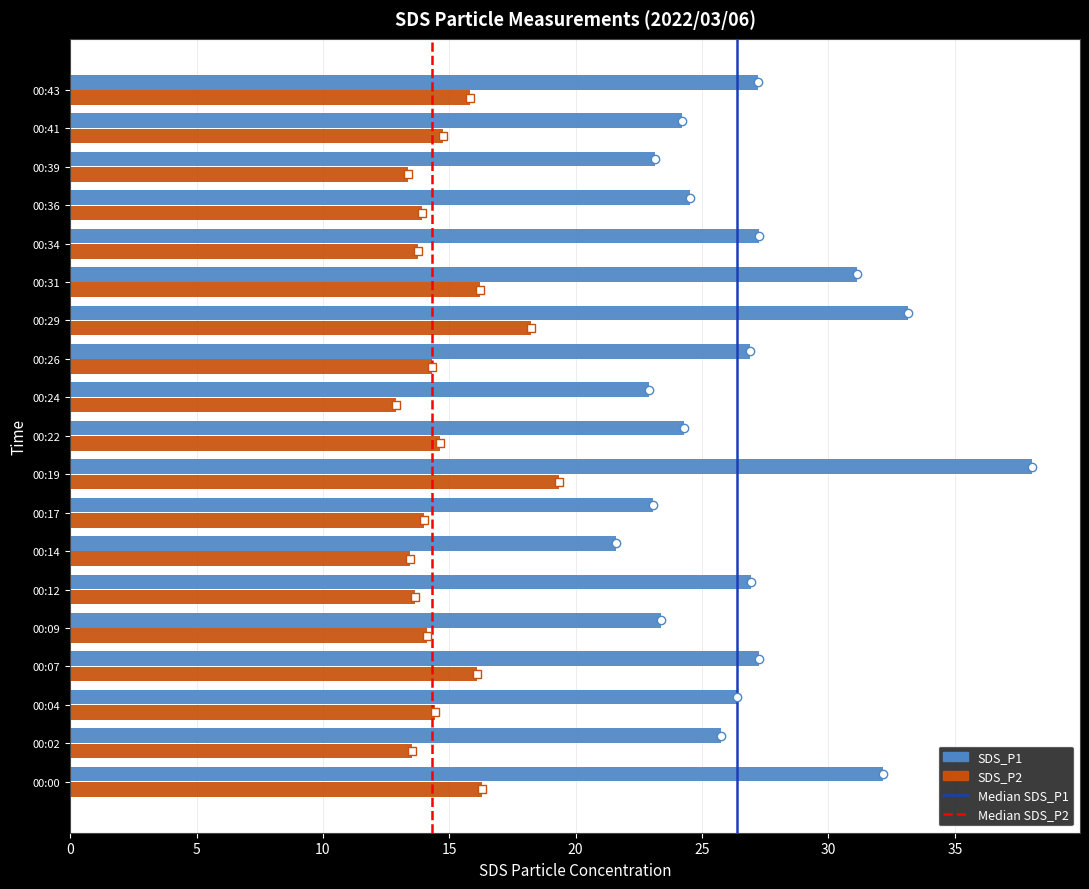

What is the average value of the SDS_P2 series?

14.9